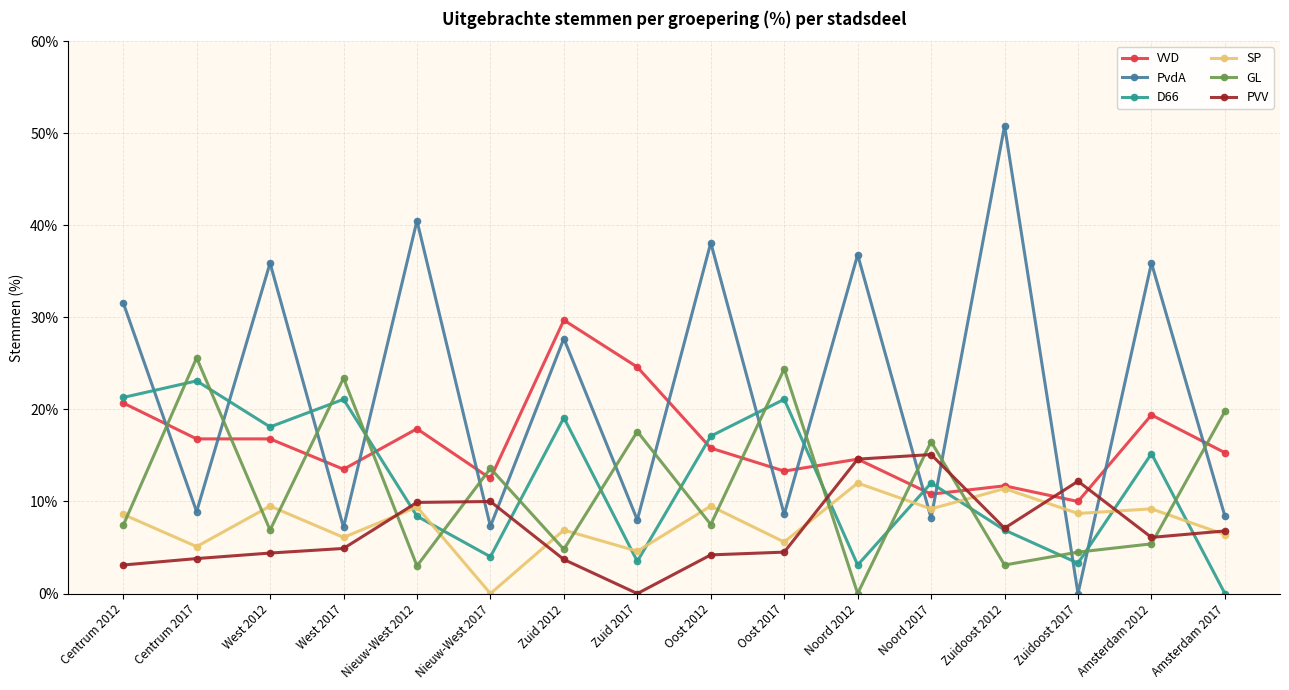

True or false: GL has more than 1 points higher than both neighbors.

True